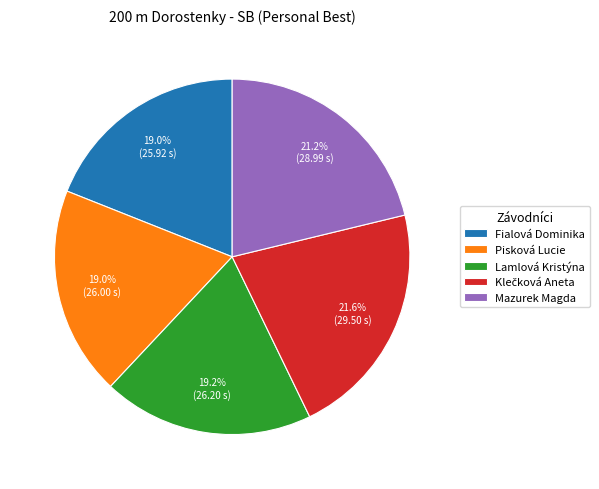

How many slices are in this pie chart?

5